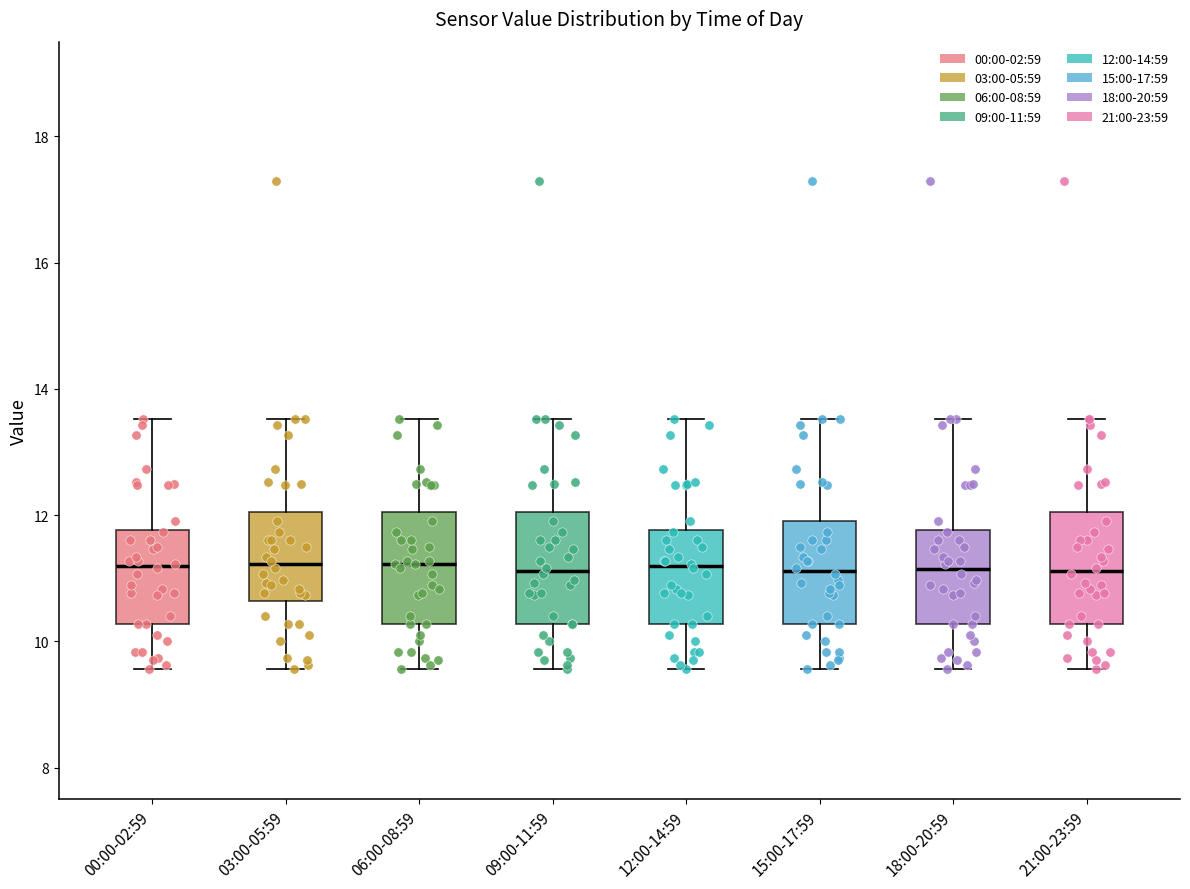

Where is the upper edge of the box for 06:00-08:59 on the y-axis? The values are not printed on the chart, so give them approximately, as read against the axis.

12.0